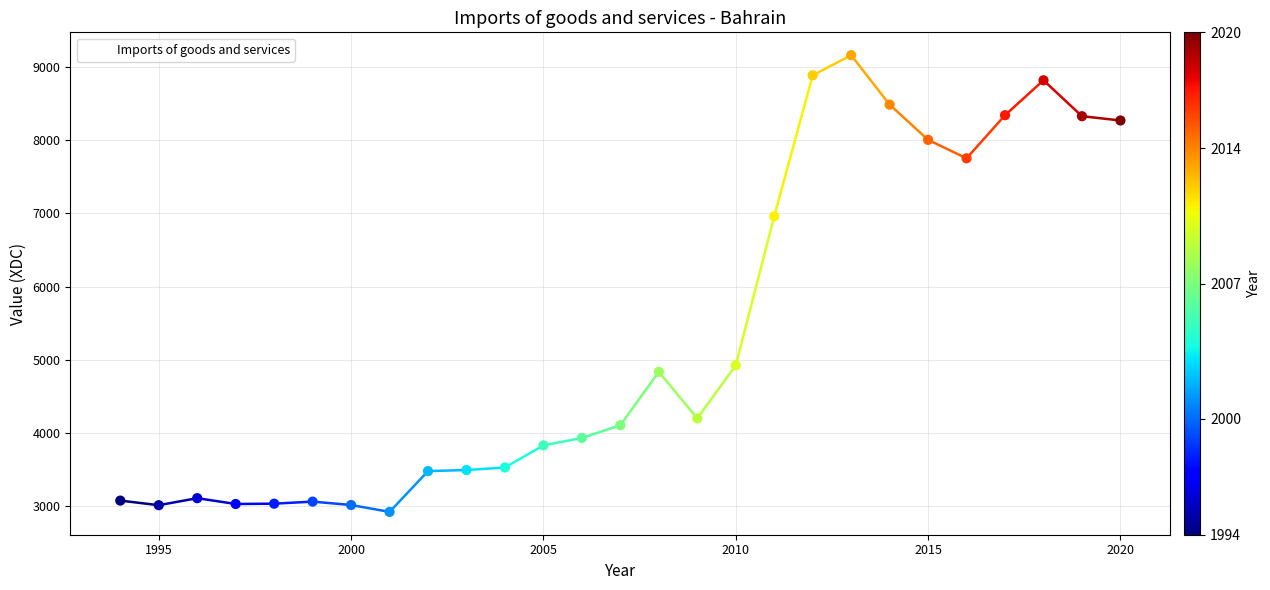

What is the difference between the maximum and minimum values?

6246.1